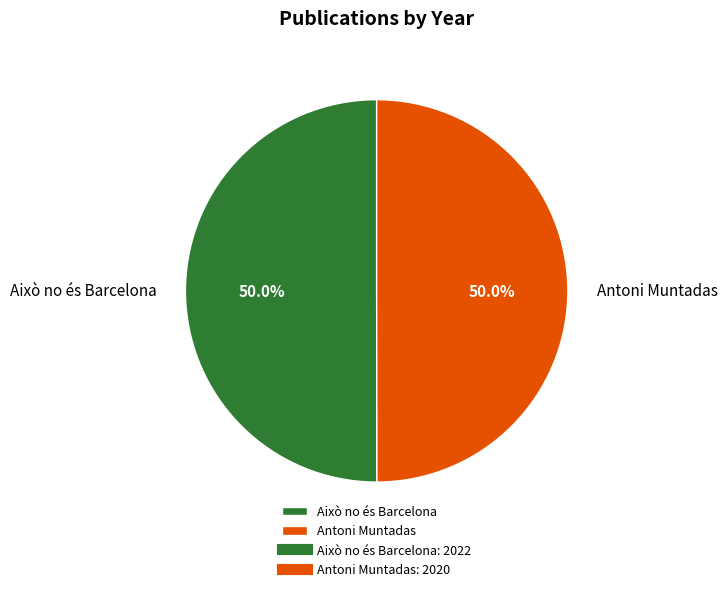

How many slices are in this pie chart?

2